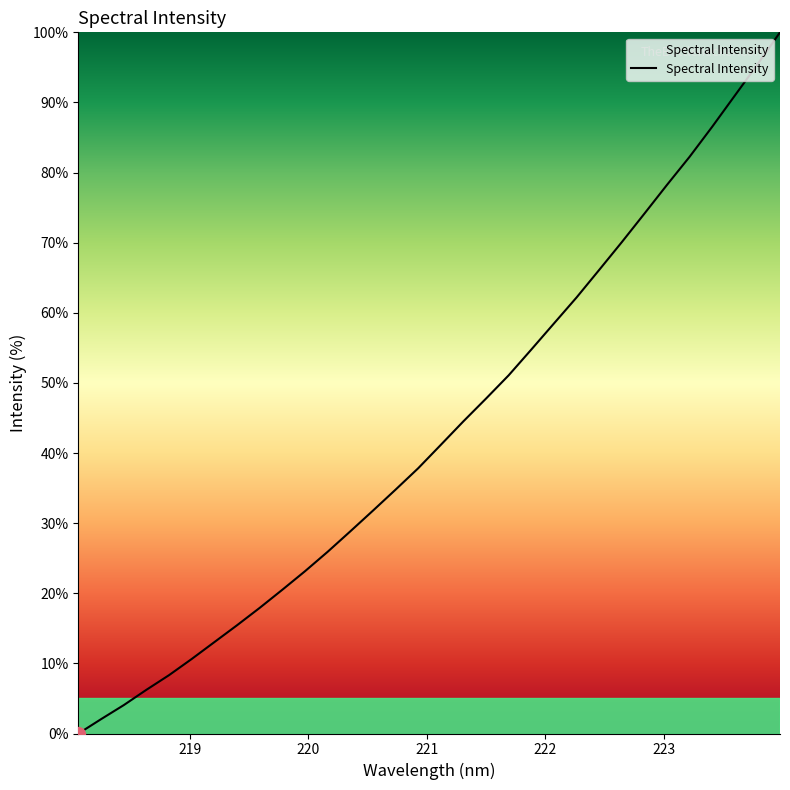

What is the maximum value shown in the chart?

100.0